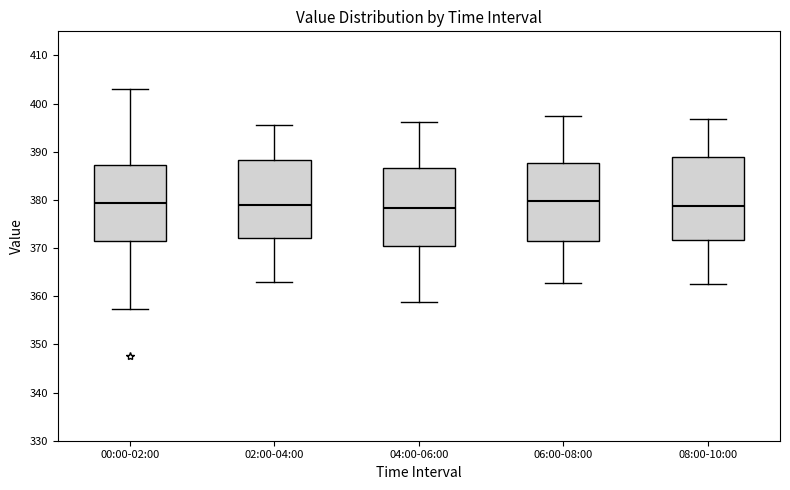

Where is the upper edge of the box for 00:00-02:00 on the y-axis? The values are not printed on the chart, so give them approximately, as read against the axis.

387